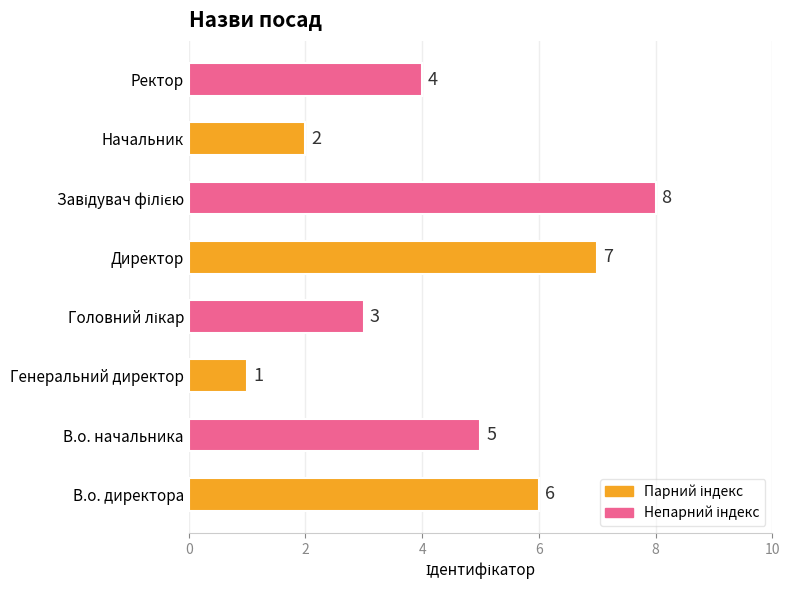

Count the number of categories in the chart.

8